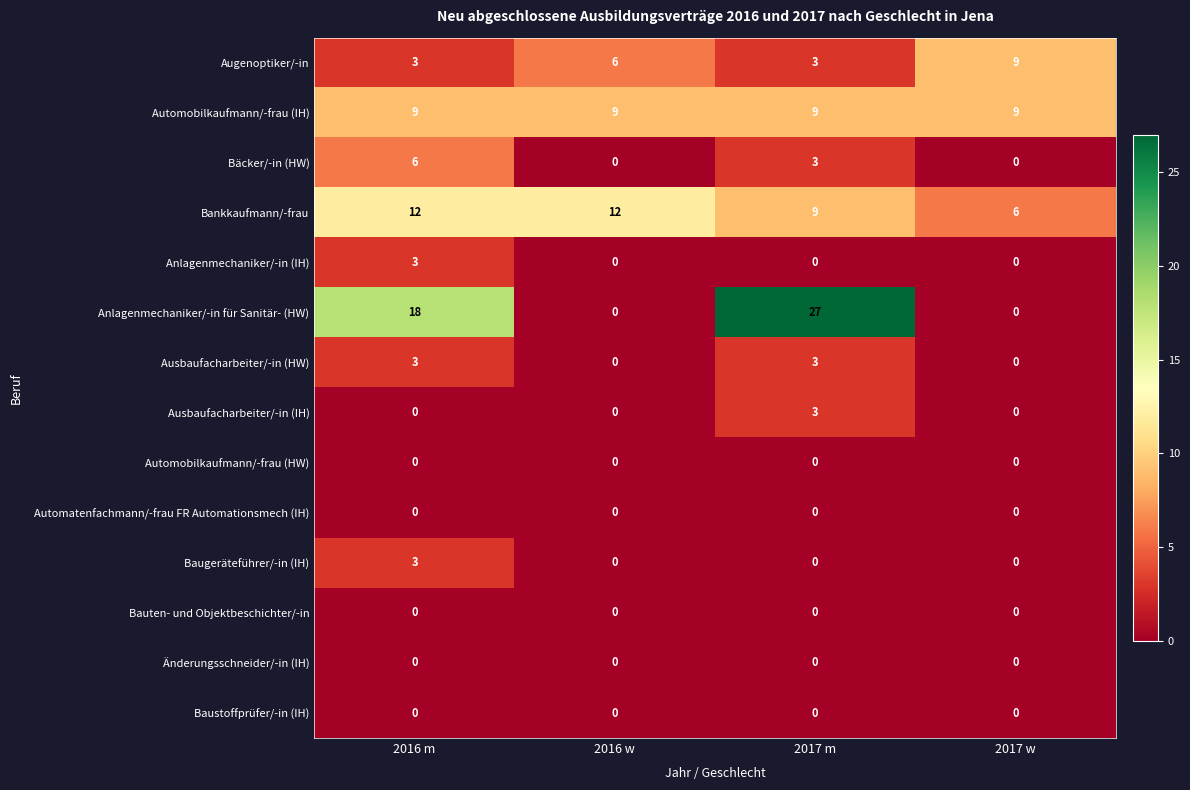

The Baugeräteführer/-in (IH) series shows 0 at 2016 w. True or false?

True